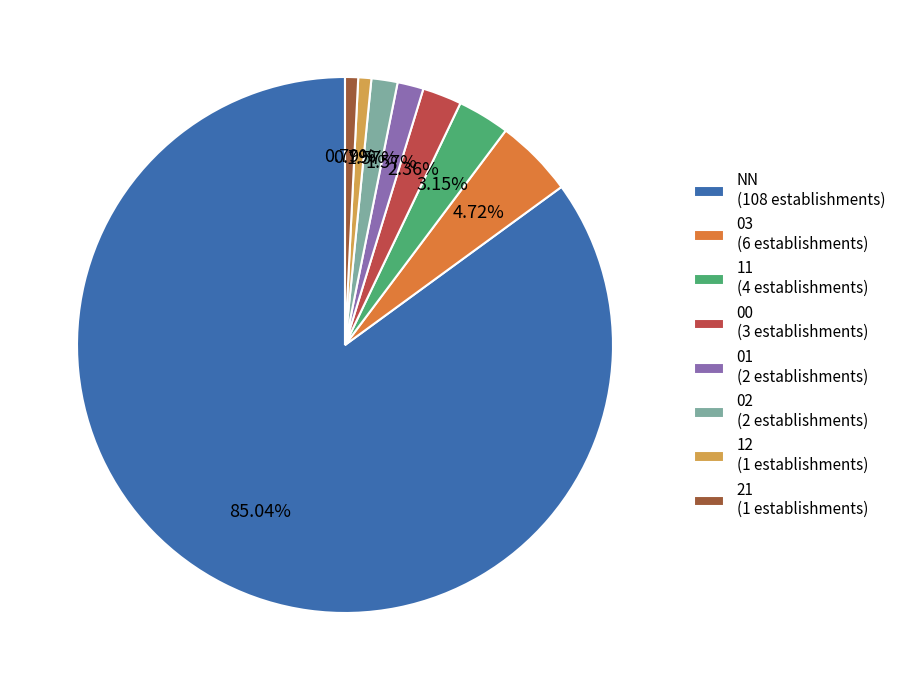

What is the ratio of the value at 03 (6 establishments) to the value at 02 (2 establishments)?

3.0